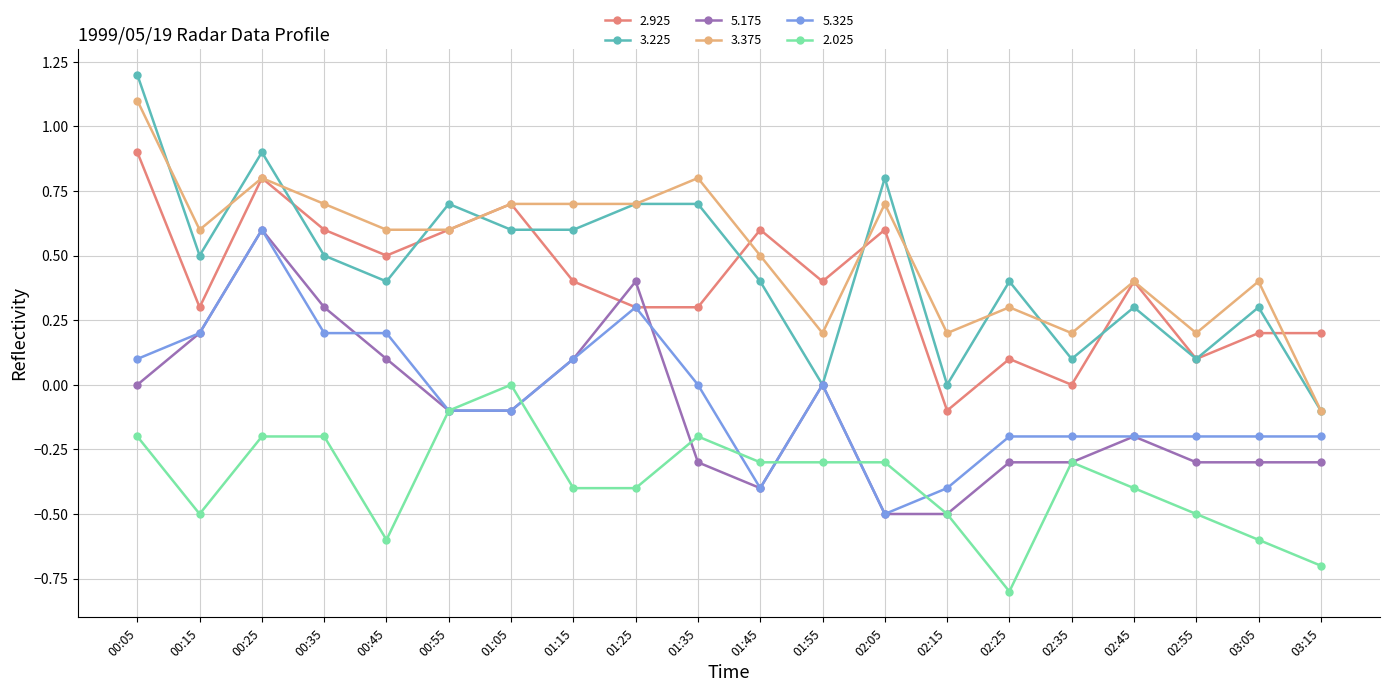

What is the label of the 15th point from the right?

00:55